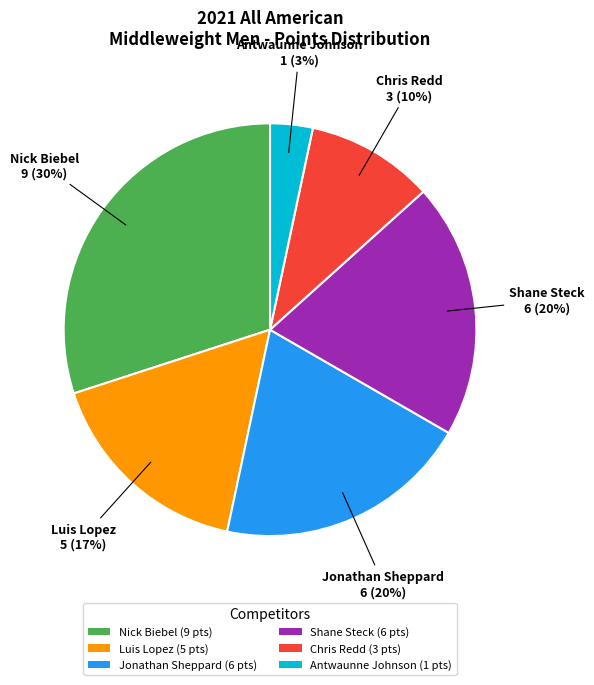

Between Nick Biebel (9 pts) and Antwaunne Johnson (1 pts), which is larger?

Nick Biebel (9 pts)